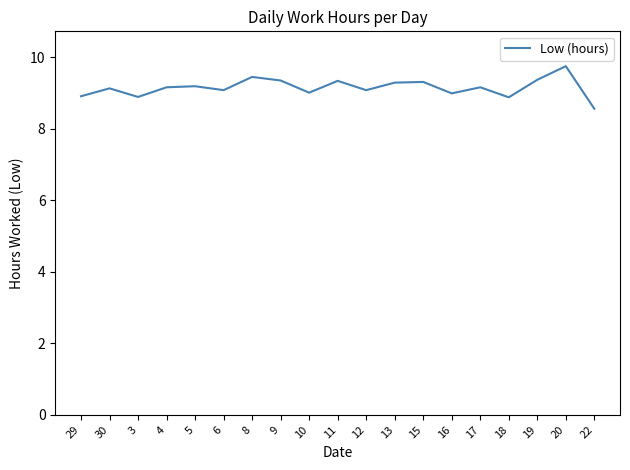

What is the sum of the values at 4 and 9?

18.5